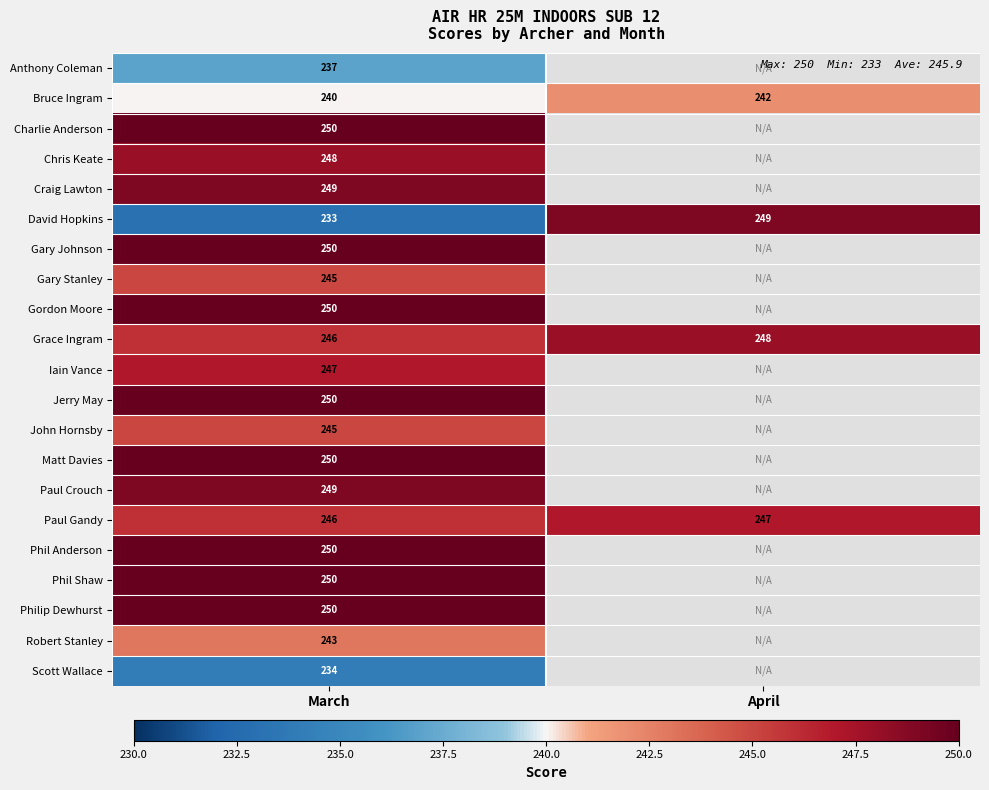

The value of Paul Crouch at March is 249. True or false?

True